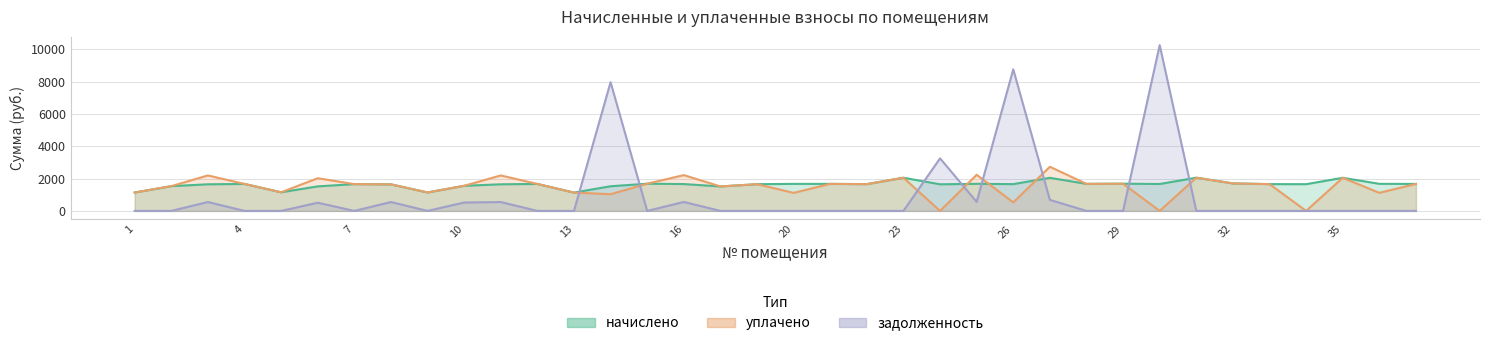

List the series in order of their peak value, lowest first.

начислено, уплачено, задолженность